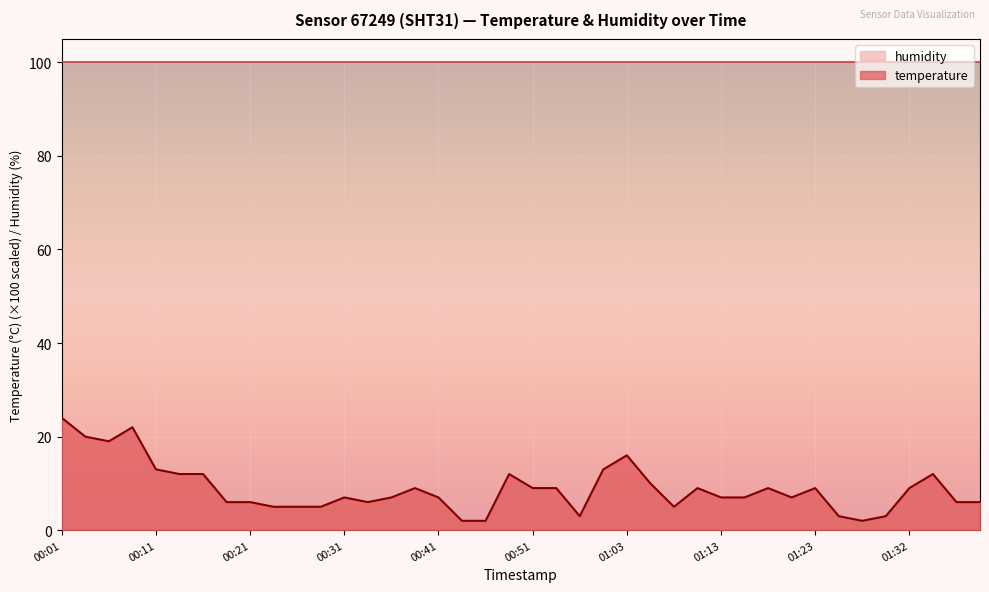

What is the label of the 36th point from the right?

00:11